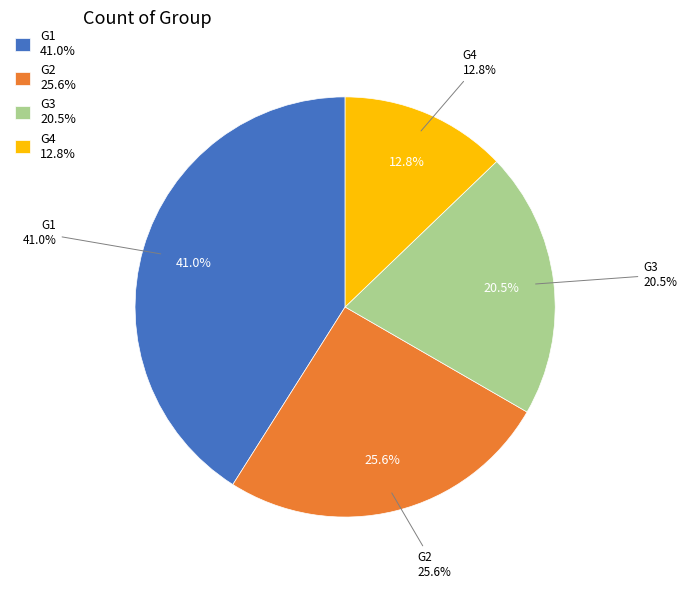

To the nearest percent, what is the combined percentage of G2 and G3?

46%